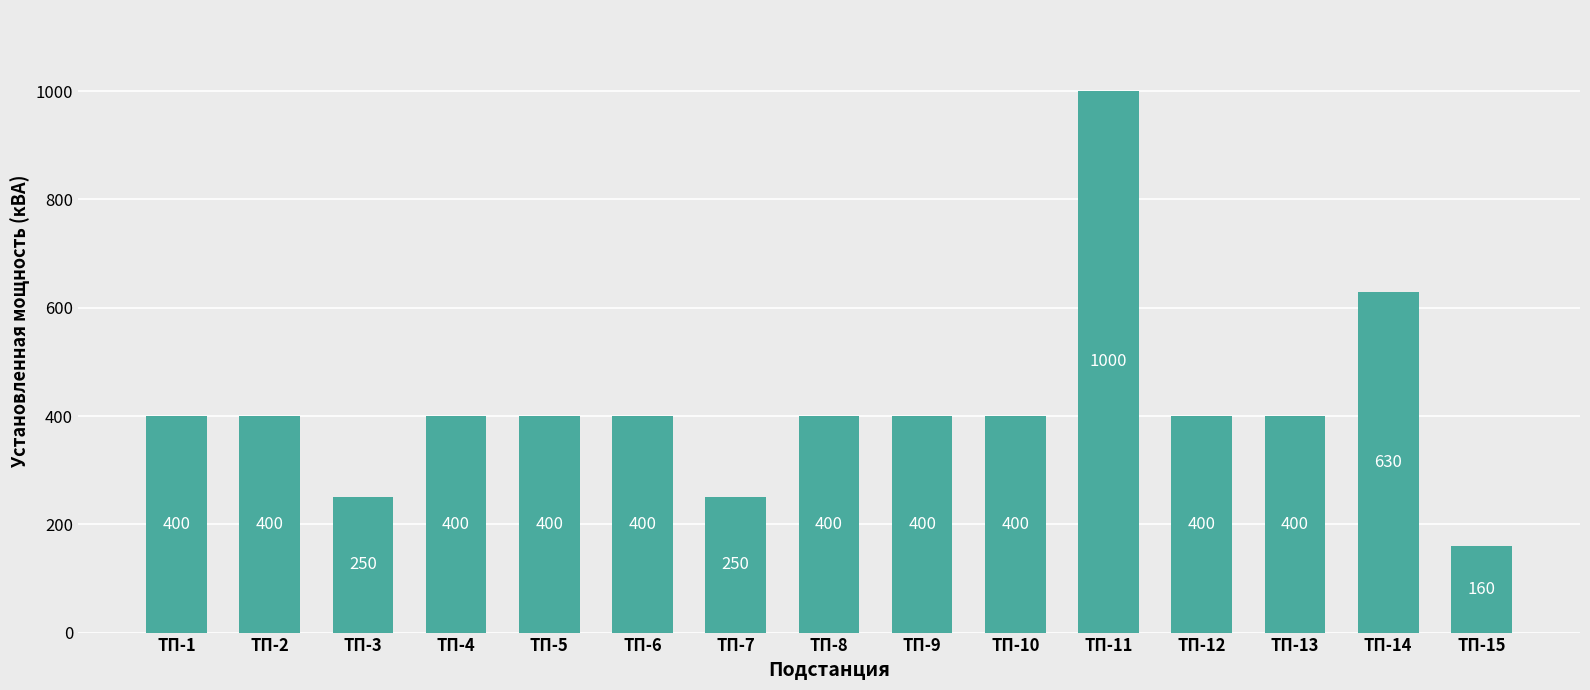

What is the smallest value displayed?

160